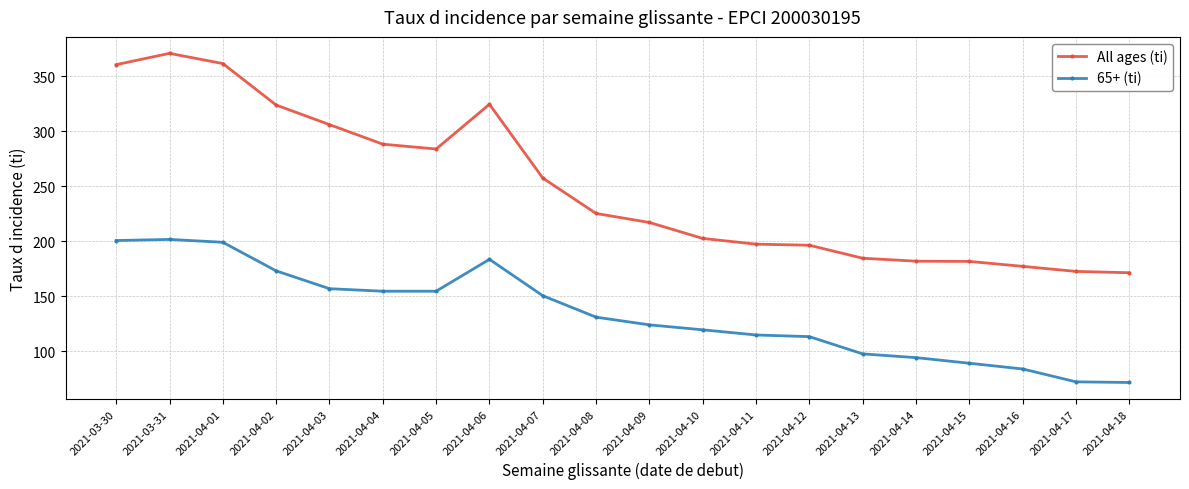

Is the value of 65+ (ti) at 2021-04-14 greater than the value of All ages (ti) at 2021-04-17?

No